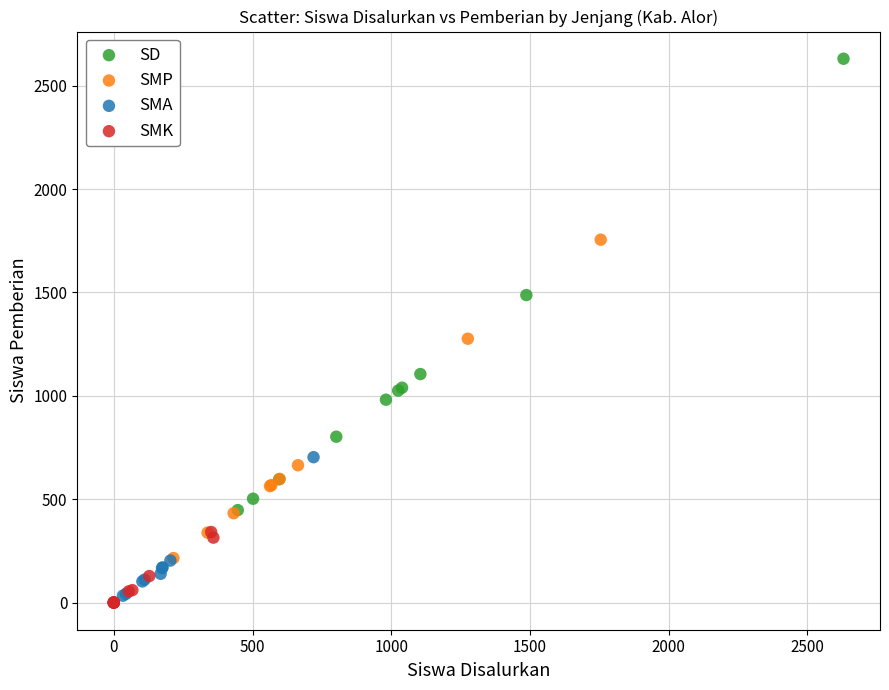

Which series has the largest Y range (max minus min)?

SD